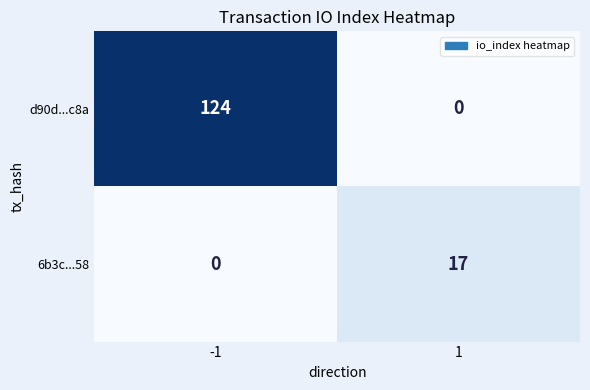

Which series has the largest total across all categories?

d90d...c8a